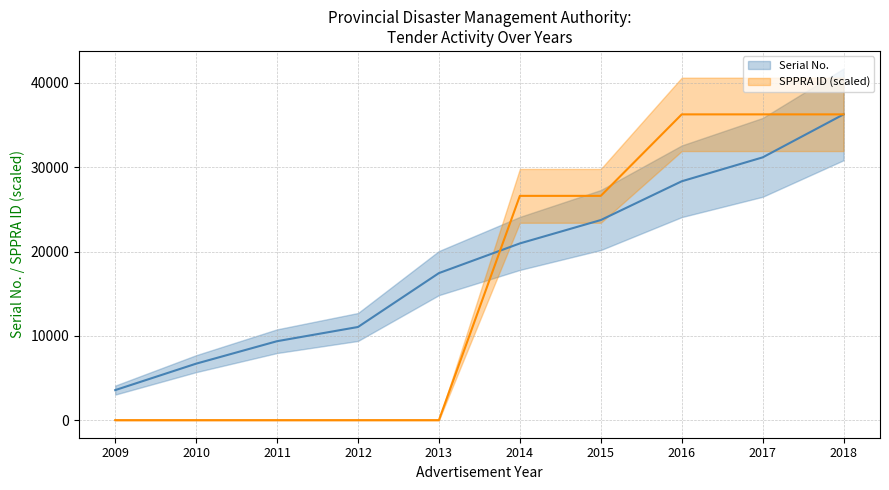

What are all the series names shown in the legend?

Serial No., SPPRA ID